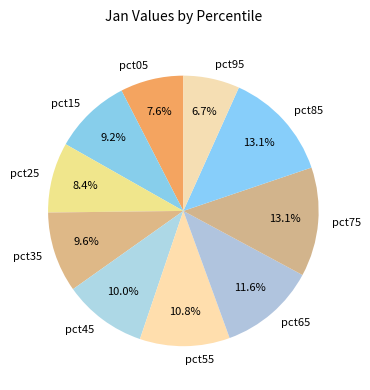

Combined, what portion of the pie is pct15 and pct75?

22.3%